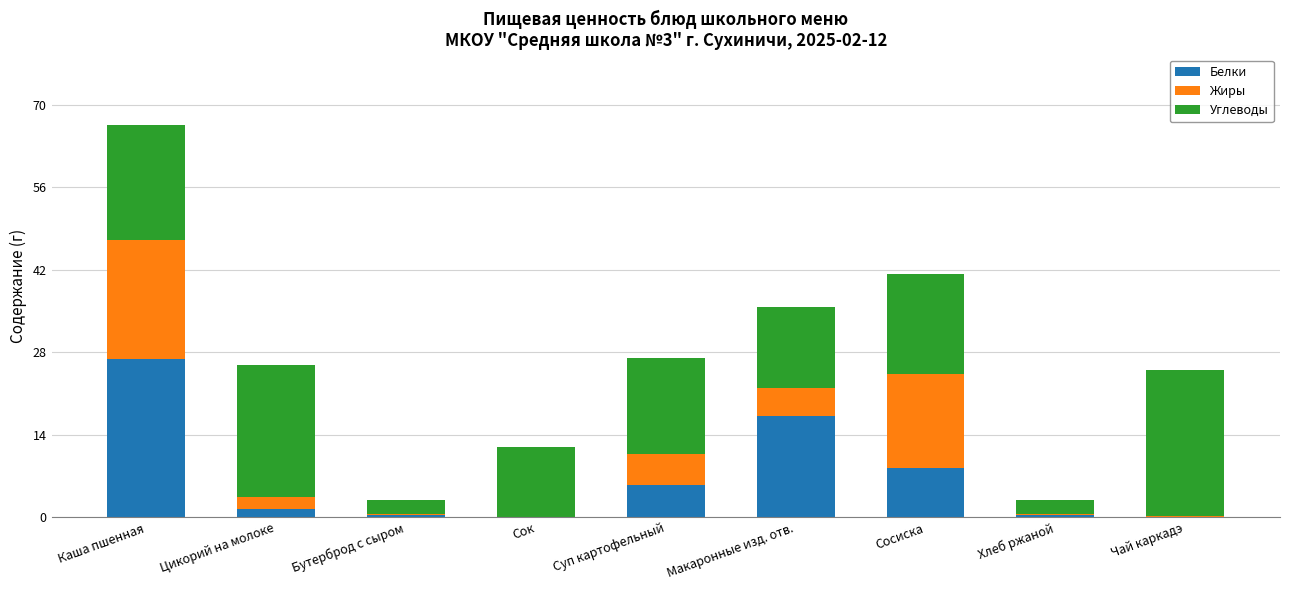

What is the highest value of the Белки series?

26.8